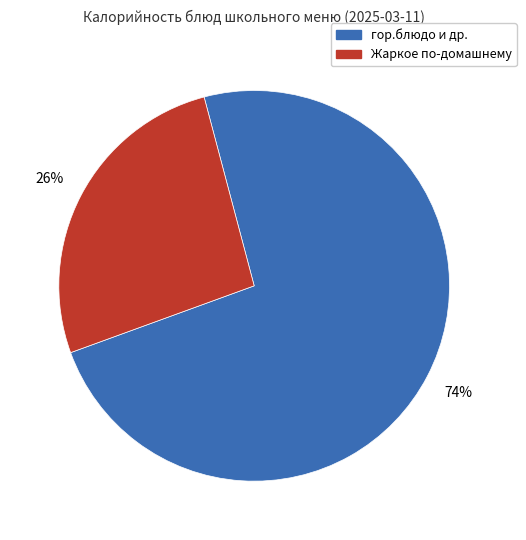

Does any single category account for the majority?

Yes